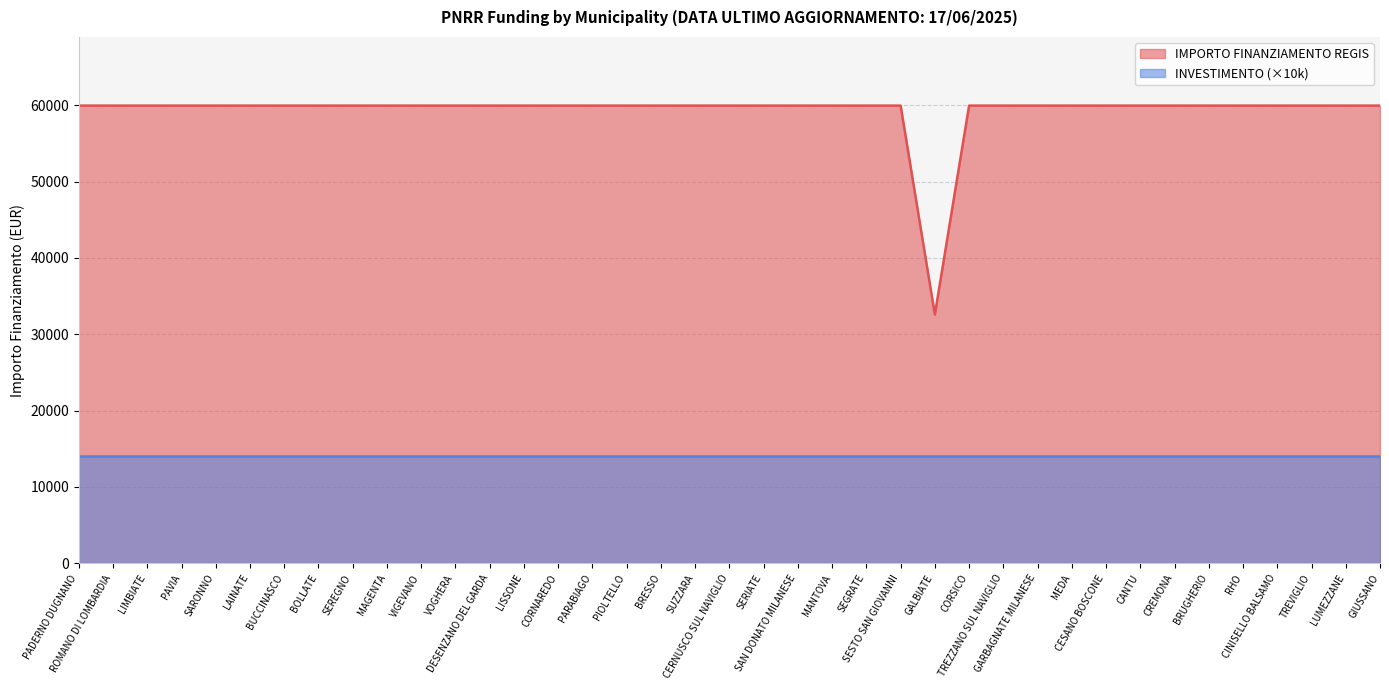

Does the chart display data point markers on the line(s)?

No